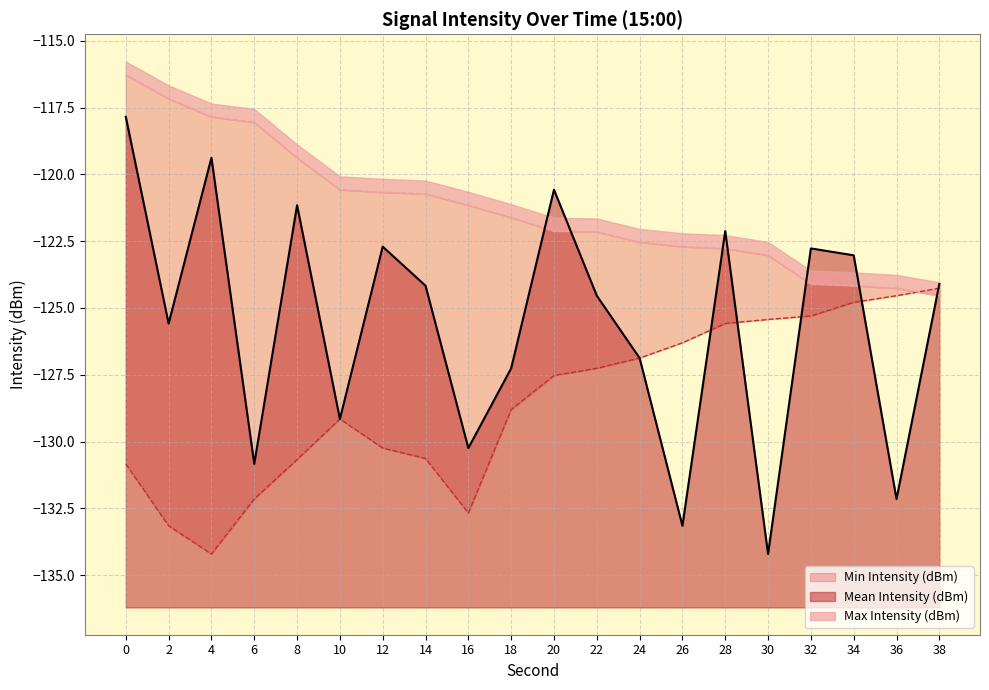

Which category has the lowest value in the Mean Intensity (dBm) series?

30